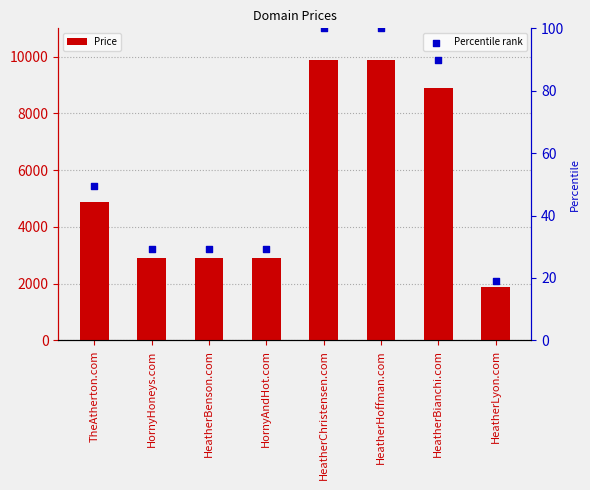

At how many categories does at least one series exceed 4867?

4